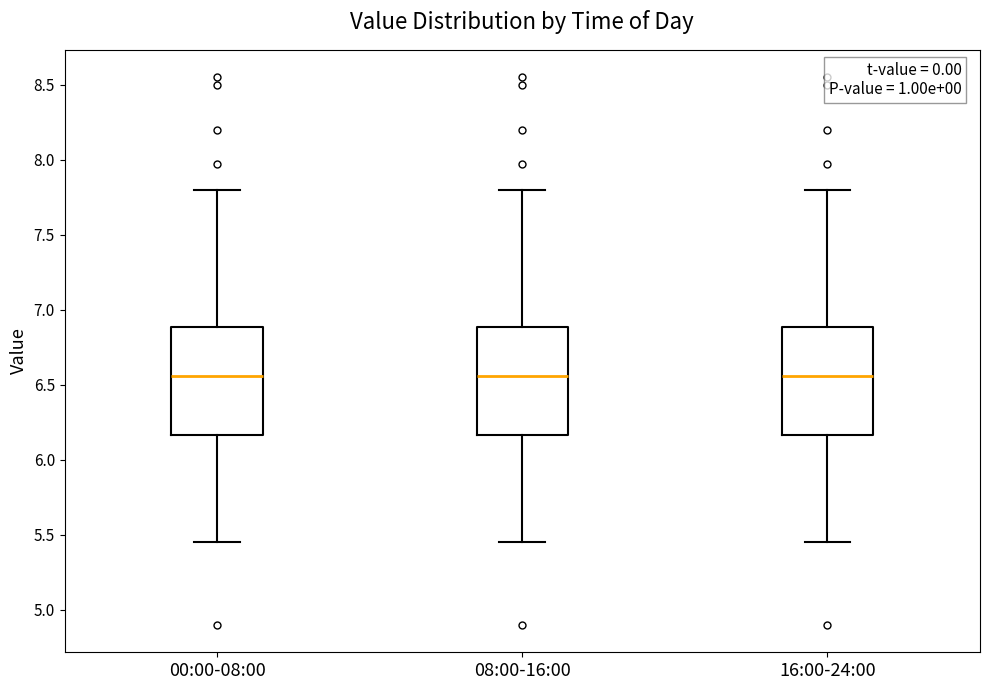

Reading left to right, transcribe this box plot: for each box, give where its median line is, the range the box spans, and where its two whiskers end, as read against the y-axis. The values are not printed on the chart, so give them approximately, as read against the axis.

00:00-08:00: median 6.55, box 6.15 to 6.90, whiskers 5.45 to 7.80
08:00-16:00: median 6.55, box 6.15 to 6.90, whiskers 5.45 to 7.80
16:00-24:00: median 6.55, box 6.15 to 6.90, whiskers 5.45 to 7.80